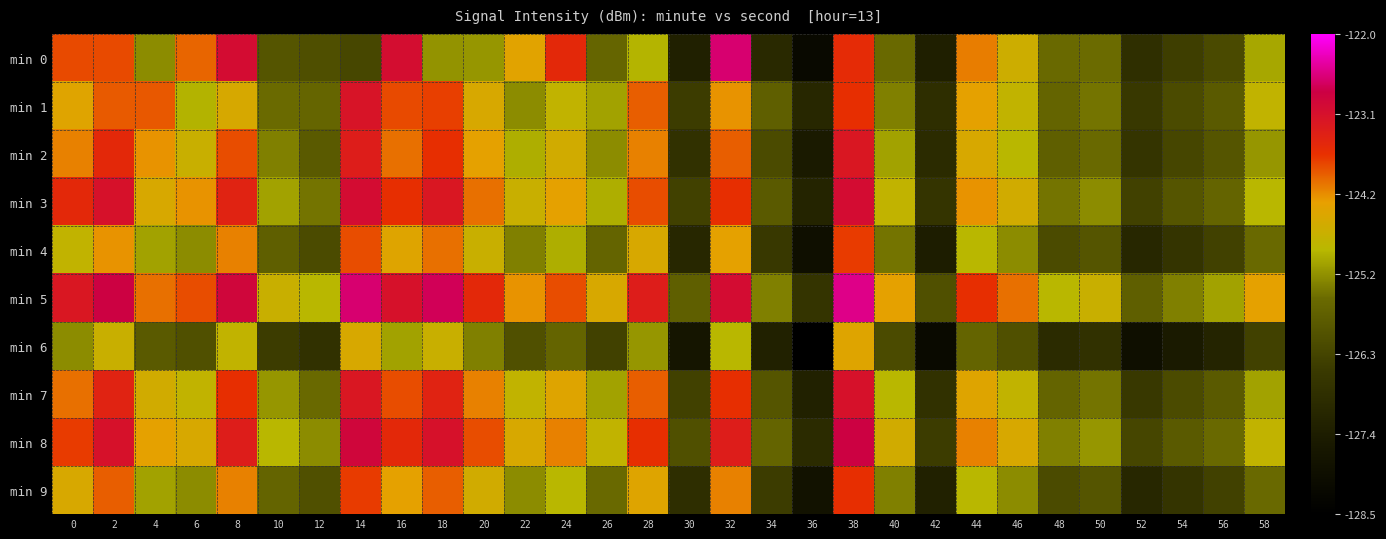

Reading right to left, extract all data points from this chart.

min 0: 58=-125.1	56=-126.2	54=-126.5	52=-126.8	50=-125.6	48=-125.6	46=-124.7	44=-124.1	42=-127.4	40=-125.6	38=-123.5	36=-128.1	34=-127.1	32=-122.6	30=-127.3	28=-125.0	26=-125.7	24=-123.5	22=-124.4	20=-125.2	18=-125.2	16=-123.0	14=-126.3	12=-126.1	10=-126.0	8=-123.0	6=-123.9	4=-125.3	2=-123.8	0=-123.8
min 1: 58=-124.8	56=-125.9	54=-126.2	52=-126.6	50=-125.5	48=-125.7	46=-124.8	44=-124.3	42=-126.9	40=-125.4	38=-123.6	36=-127.1	34=-125.8	32=-124.2	30=-126.5	28=-123.9	26=-125.1	24=-124.8	22=-125.3	20=-124.5	18=-123.7	16=-123.8	14=-123.1	12=-125.7	10=-125.6	8=-124.5	6=-125.0	4=-123.9	2=-123.9	0=-124.4
min 2: 58=-125.2	56=-126.0	54=-126.3	52=-126.7	50=-125.6	48=-125.8	46=-124.9	44=-124.5	42=-127.0	40=-125.1	38=-123.2	36=-127.5	34=-126.2	32=-123.9	30=-126.8	28=-124.1	26=-125.3	24=-124.6	22=-125.0	20=-124.3	18=-123.6	16=-124.0	14=-123.3	12=-125.9	10=-125.4	8=-123.8	6=-124.7	4=-124.2	2=-123.5	0=-124.1
min 3: 58=-124.9	56=-125.7	54=-126.0	52=-126.4	50=-125.3	48=-125.5	46=-124.6	44=-124.2	42=-126.7	40=-124.8	38=-123.0	36=-127.2	34=-125.9	32=-123.6	30=-126.4	28=-123.8	26=-125.0	24=-124.3	22=-124.7	20=-124.0	18=-123.2	16=-123.6	14=-123.0	12=-125.5	10=-125.1	8=-123.4	6=-124.2	4=-124.5	2=-123.1	0=-123.5
min 4: 58=-125.6	56=-126.4	54=-126.7	52=-127.1	50=-126.0	48=-126.2	46=-125.3	44=-124.9	42=-127.4	40=-125.5	38=-123.7	36=-127.9	34=-126.6	32=-124.3	30=-127.1	28=-124.5	26=-125.7	24=-125.0	22=-125.4	20=-124.7	18=-124.0	16=-124.4	14=-123.8	12=-126.2	10=-125.8	8=-124.1	6=-125.3	4=-125.1	2=-124.2	0=-124.8
min 5: 58=-124.3	56=-125.1	54=-125.4	52=-125.8	50=-124.7	48=-124.9	46=-124.0	44=-123.6	42=-126.1	40=-124.3	38=-122.5	36=-126.7	34=-125.4	32=-123.0	30=-125.8	28=-123.3	26=-124.5	24=-123.8	22=-124.2	20=-123.5	18=-122.7	16=-123.1	14=-122.6	12=-124.9	10=-124.7	8=-122.9	6=-123.8	4=-124.0	2=-122.8	0=-123.2
min 6: 58=-126.4	56=-127.2	54=-127.5	52=-127.9	50=-126.8	48=-127.0	46=-126.1	44=-125.7	42=-128.1	40=-126.2	38=-124.4	36=-128.6	34=-127.3	32=-124.9	30=-127.7	28=-125.2	26=-126.4	24=-125.7	22=-126.1	20=-125.4	18=-124.7	16=-125.1	14=-124.5	12=-126.8	10=-126.5	8=-124.8	6=-126.1	4=-125.9	2=-124.7	0=-125.3
min 7: 58=-125.1	56=-125.9	54=-126.2	52=-126.6	50=-125.5	48=-125.7	46=-124.8	44=-124.4	42=-126.8	40=-124.9	38=-123.1	36=-127.3	34=-126.0	32=-123.6	30=-126.4	28=-123.9	26=-125.1	24=-124.4	22=-124.8	20=-124.1	18=-123.4	16=-123.8	14=-123.2	12=-125.6	10=-125.2	8=-123.6	6=-124.8	4=-124.6	2=-123.4	0=-124.0
min 8: 58=-124.8	56=-125.6	54=-125.9	52=-126.3	50=-125.2	48=-125.4	46=-124.5	44=-124.1	42=-126.5	40=-124.6	38=-122.8	36=-127.0	34=-125.7	32=-123.3	30=-126.1	28=-123.6	26=-124.8	24=-124.1	22=-124.5	20=-123.8	18=-123.1	16=-123.5	14=-122.9	12=-125.3	10=-124.9	8=-123.3	6=-124.5	4=-124.3	2=-123.1	0=-123.7
min 9: 58=-125.6	56=-126.4	54=-126.7	52=-127.1	50=-126.0	48=-126.2	46=-125.3	44=-124.9	42=-127.3	40=-125.4	38=-123.6	36=-127.8	34=-126.5	32=-124.1	30=-126.9	28=-124.4	26=-125.6	24=-124.9	22=-125.3	20=-124.6	18=-123.9	16=-124.3	14=-123.7	12=-126.1	10=-125.7	8=-124.1	6=-125.3	4=-125.1	2=-123.9	0=-124.5